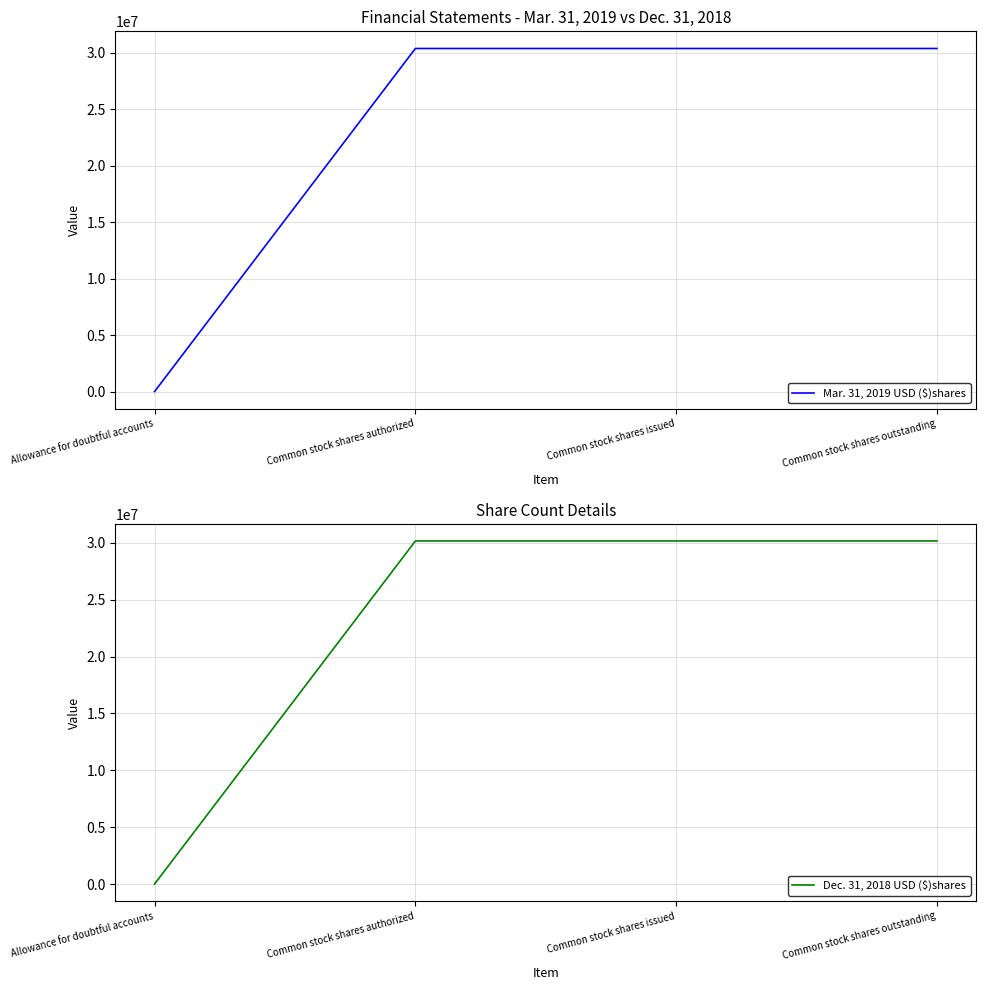

Which has a higher value, Common stock shares authorized or Common stock shares issued?

Common stock shares authorized